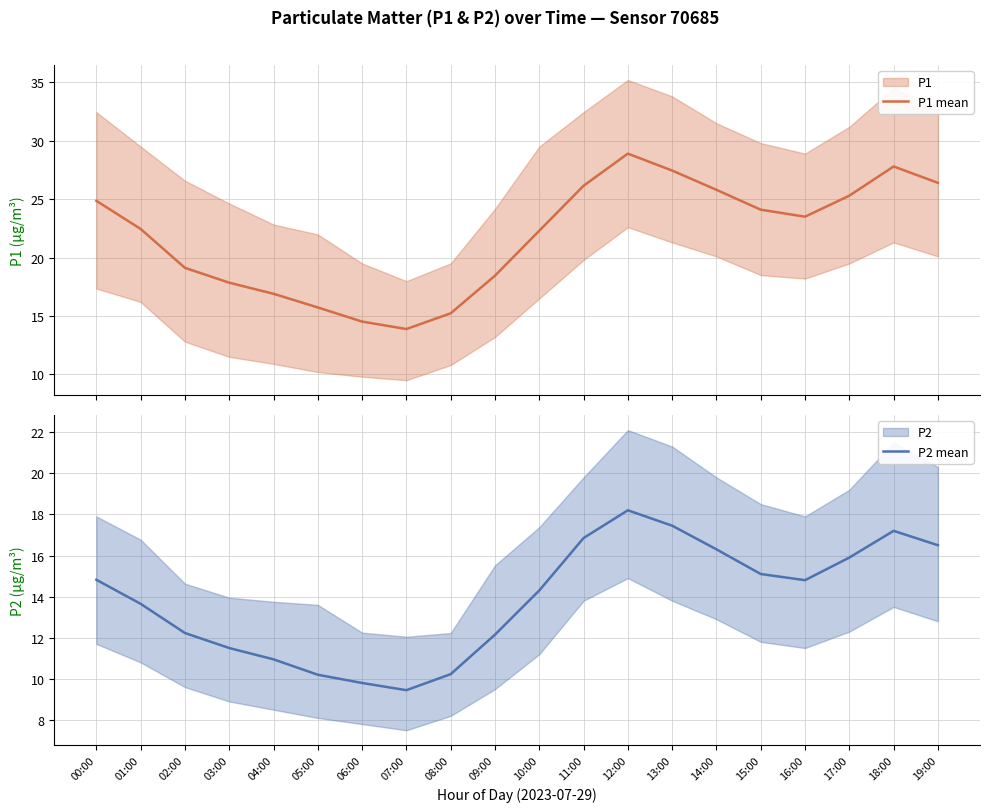

What is the label of the 11th point from the right?

09:00